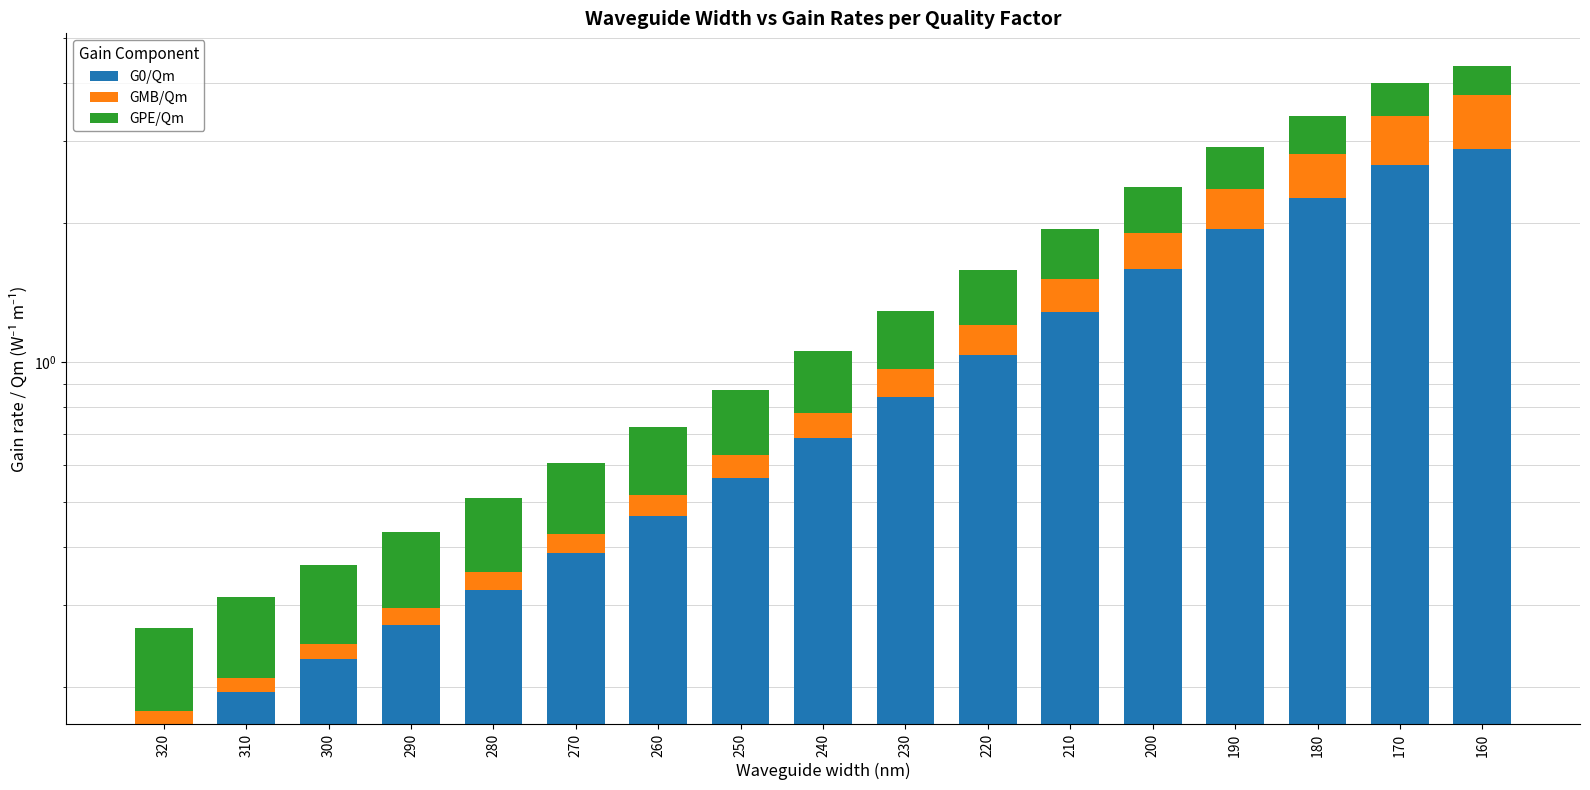

How many GPE/Qm values are between 0 and 1?

17